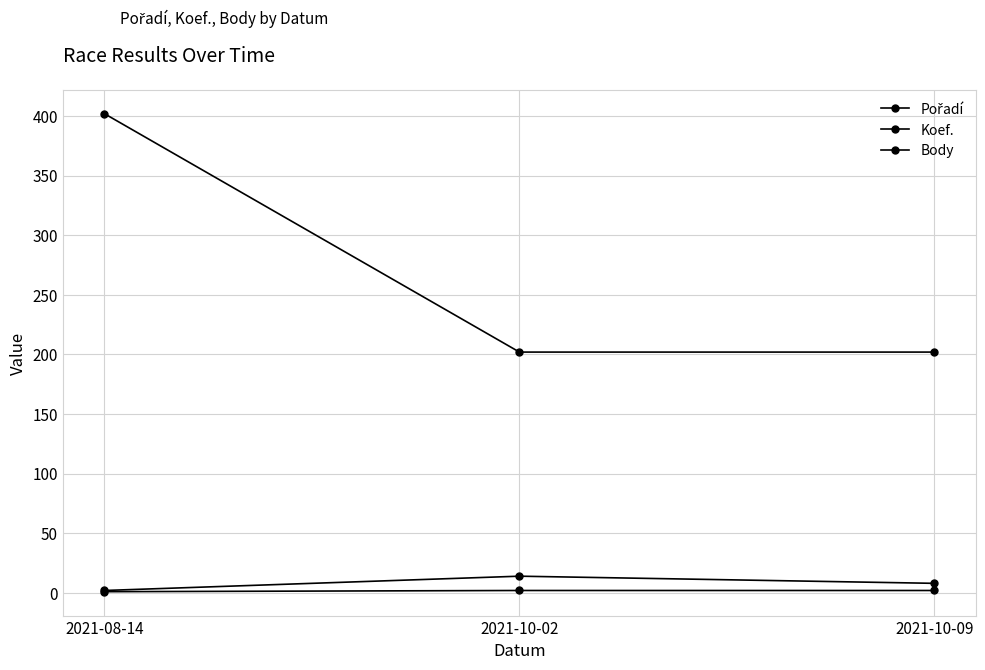

Which series has the largest total across all categories?

Body